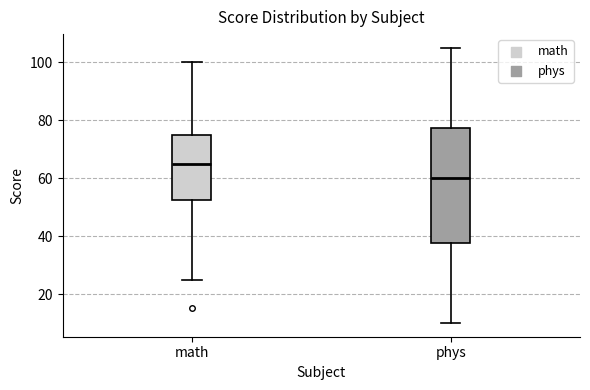

Which box is the tallest, from its lower edge to its upper edge?

phys